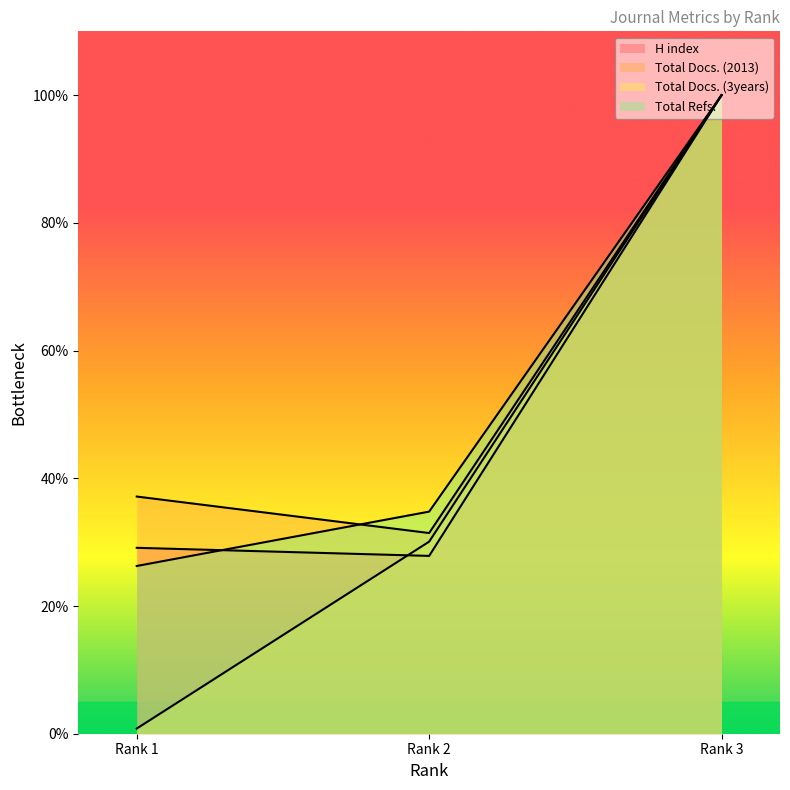

How many lines are shown in the chart?

4